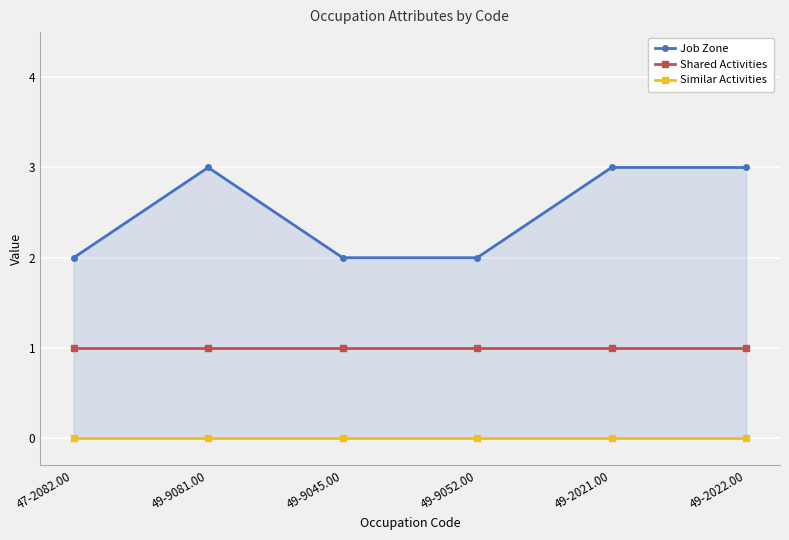

At which label does Similar Activities reach its peak?

47-2082.00